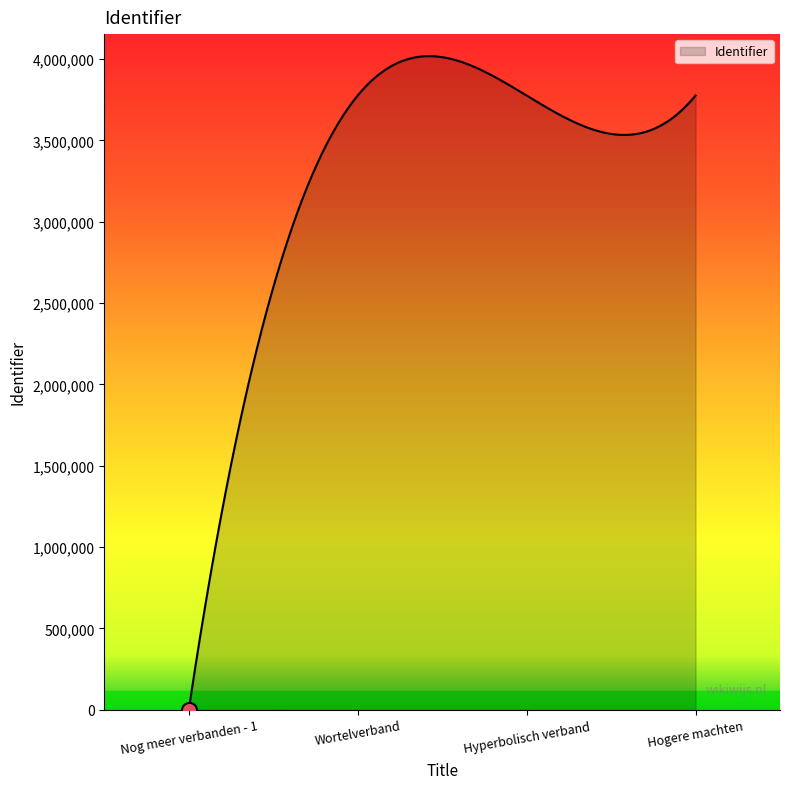

What is the maximum value shown in the chart?

4017242.1